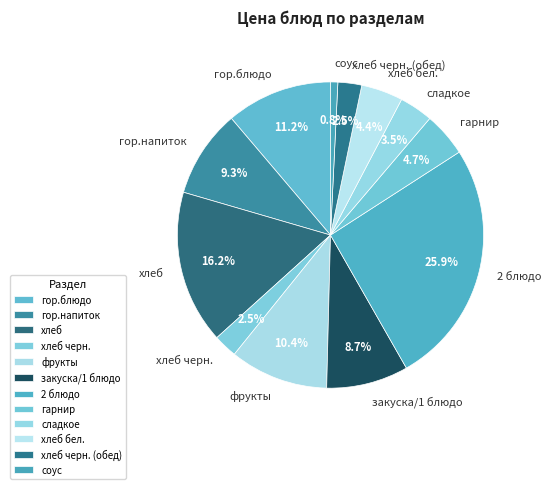

What is the largest slice in the pie chart?

2 блюдо